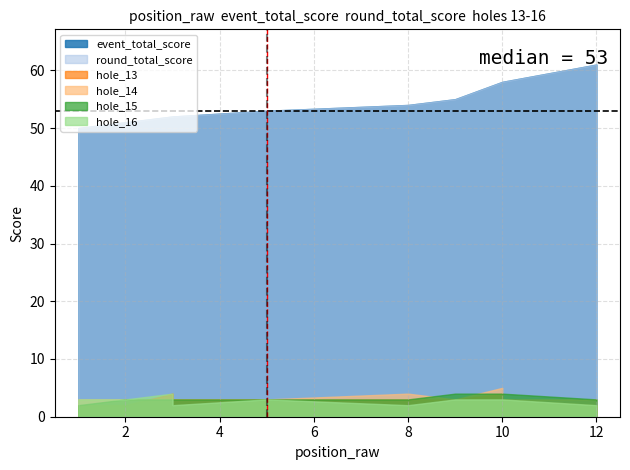

Count the hole_15 values in the range 3 to 4.

11